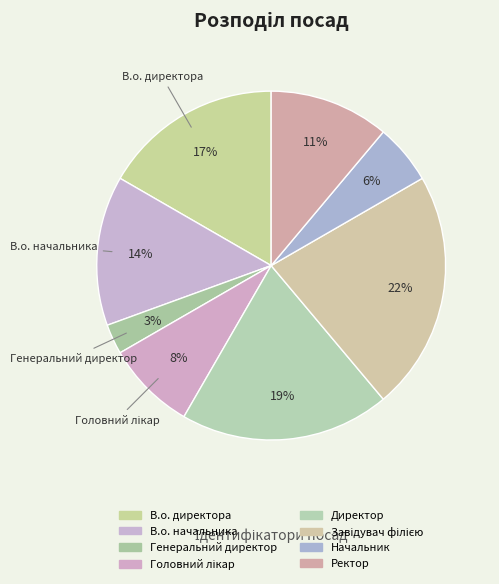

What percentage do Завідувач філією and Головний лікар together represent?

30.6%